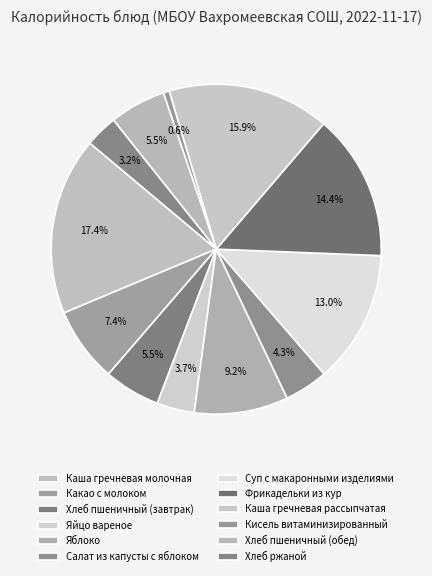

Is it true that Суп с макаронными изделиями is 21% of the pie?

False